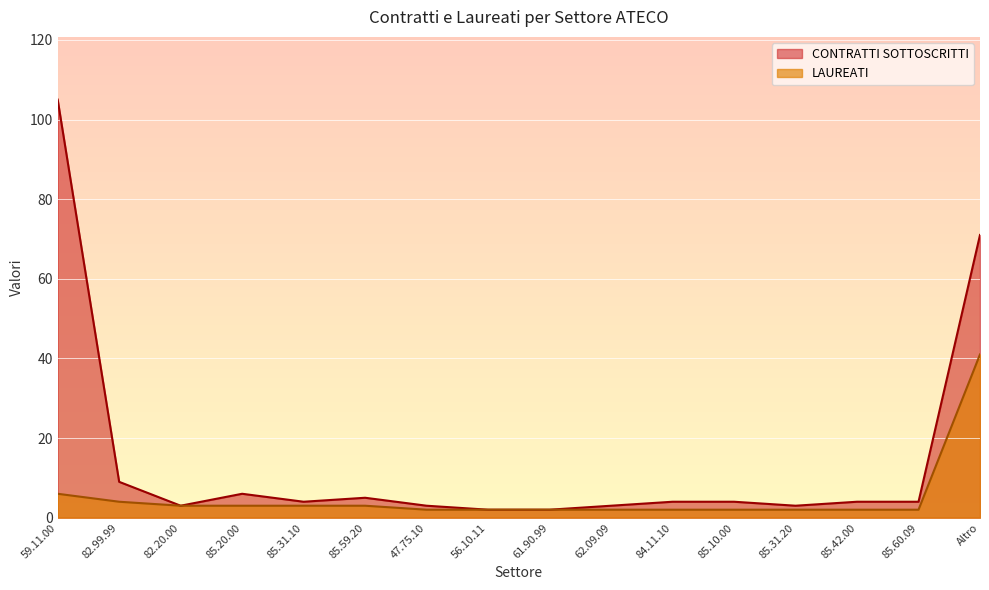

Is the value of CONTRATTI SOTTOSCRITTI at 85.31.20 greater than the value of LAUREATI at 62.09.09?

Yes